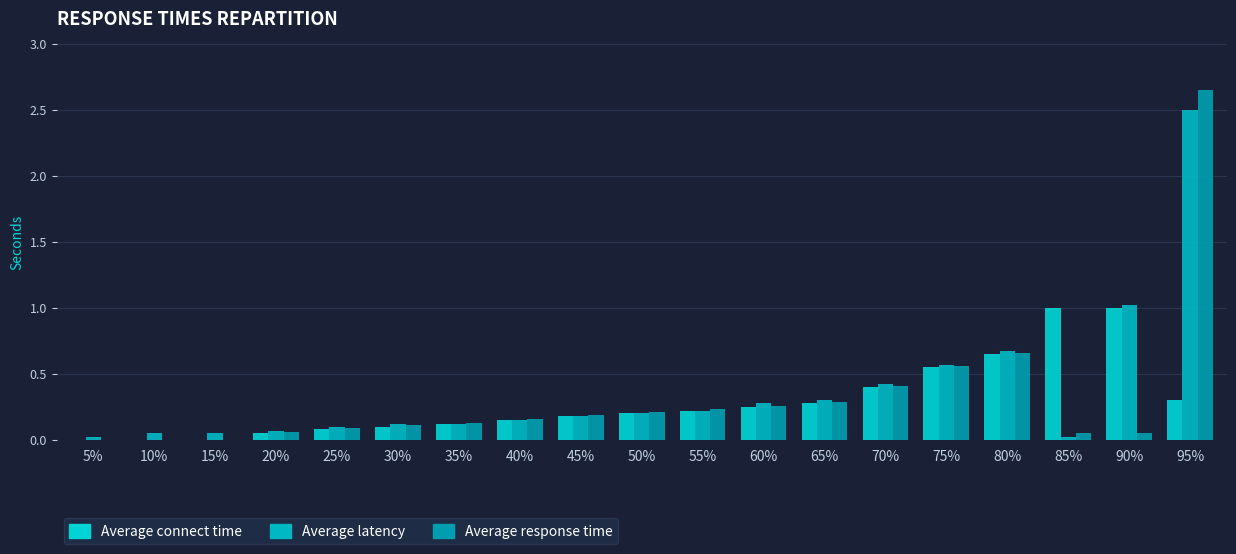

Does the chart contain stacked bars?

No